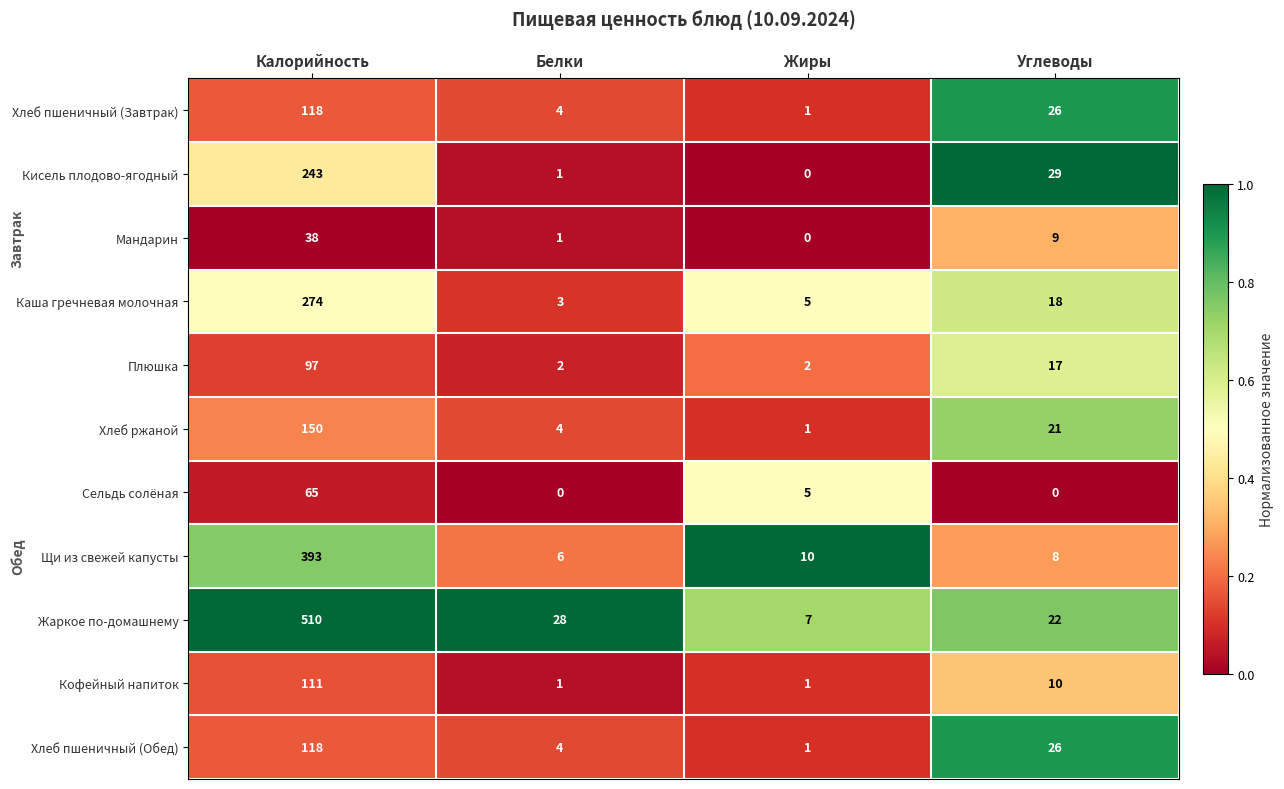

What is the maximum value for Хлеб пшеничный (Завтрак)?

118